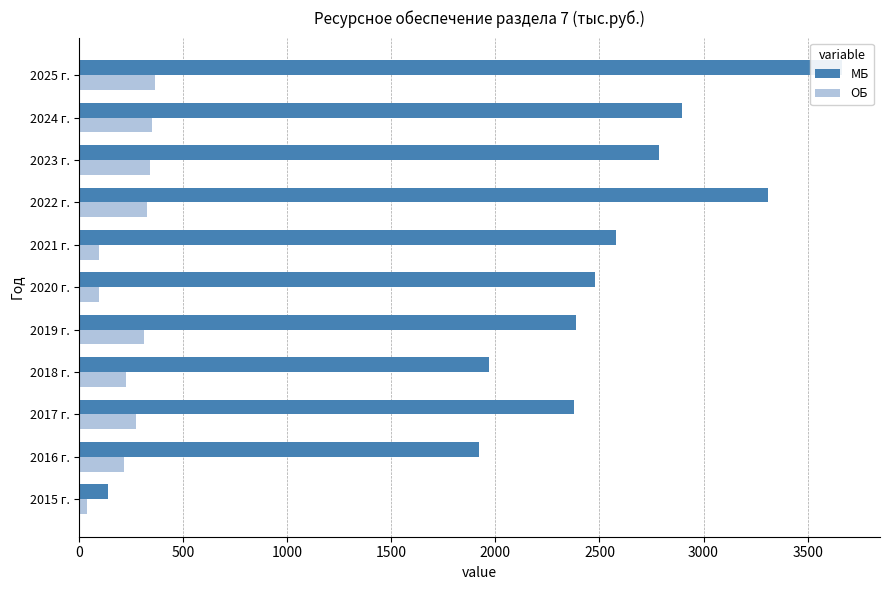

What is the sum of all МБ values?

26510.7